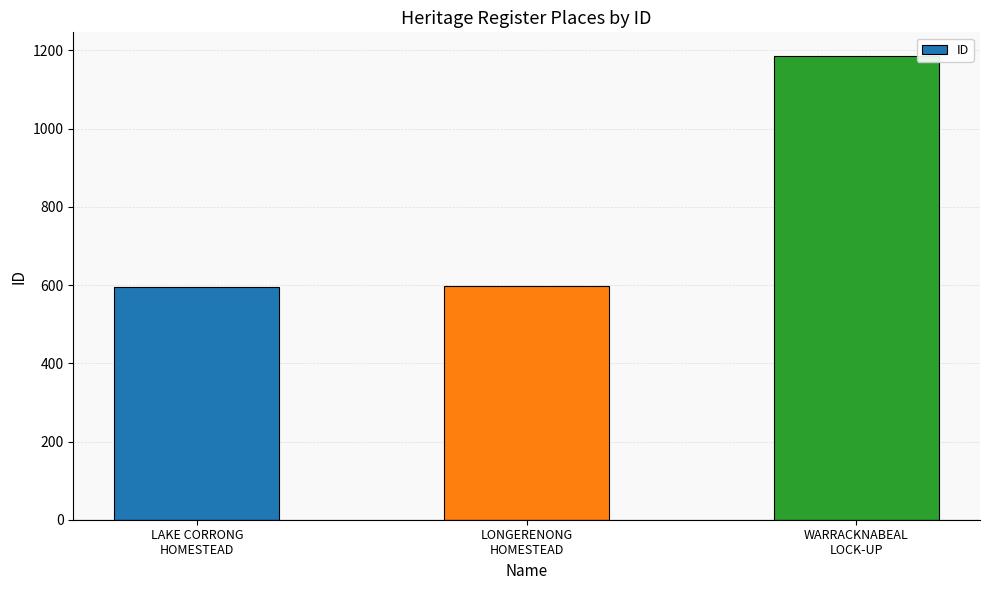

Which has a higher value, LONGERENONG
HOMESTEAD or WARRACKNABEAL
LOCK-UP?

WARRACKNABEAL
LOCK-UP